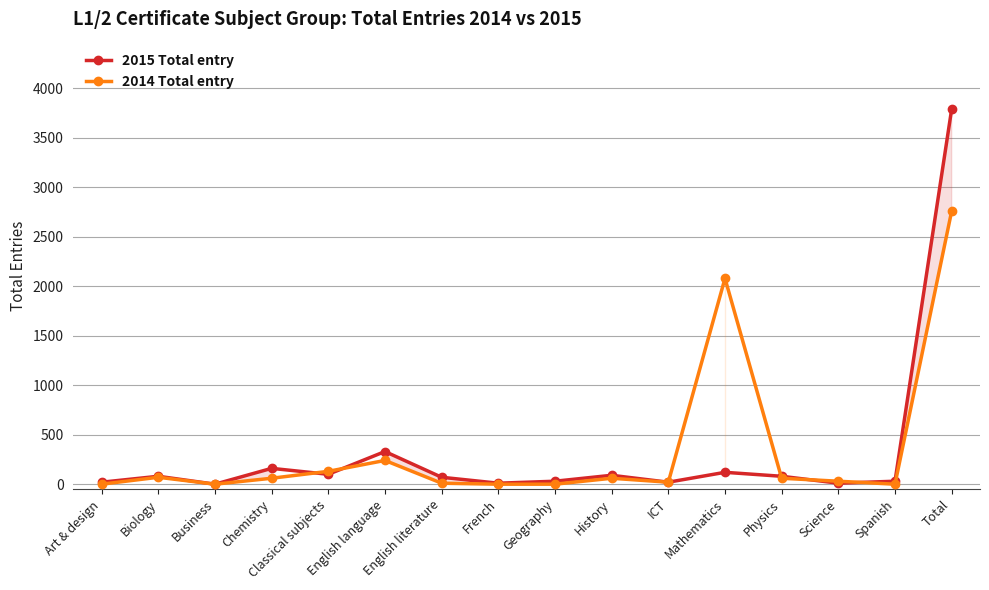

The value of 2015 Total entry at Science is 13. True or false?

False